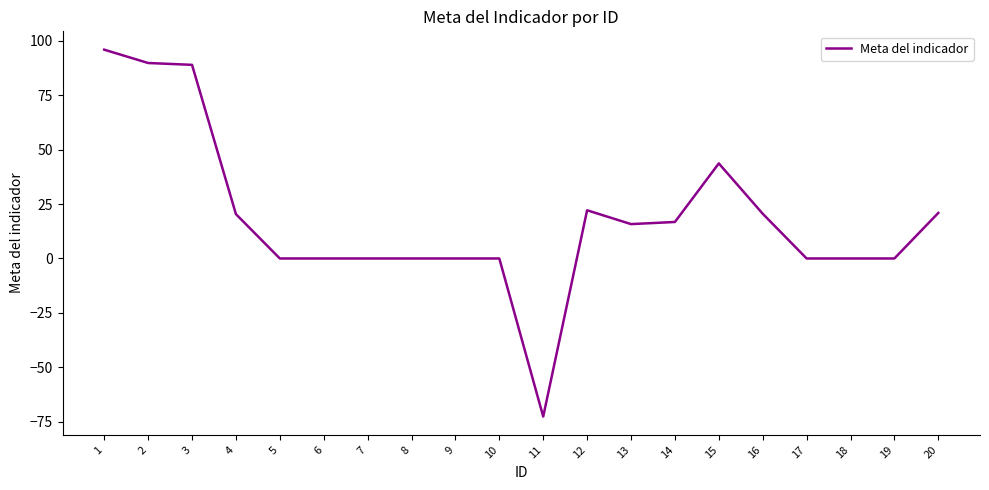

How many distinct data groups are displayed?

1